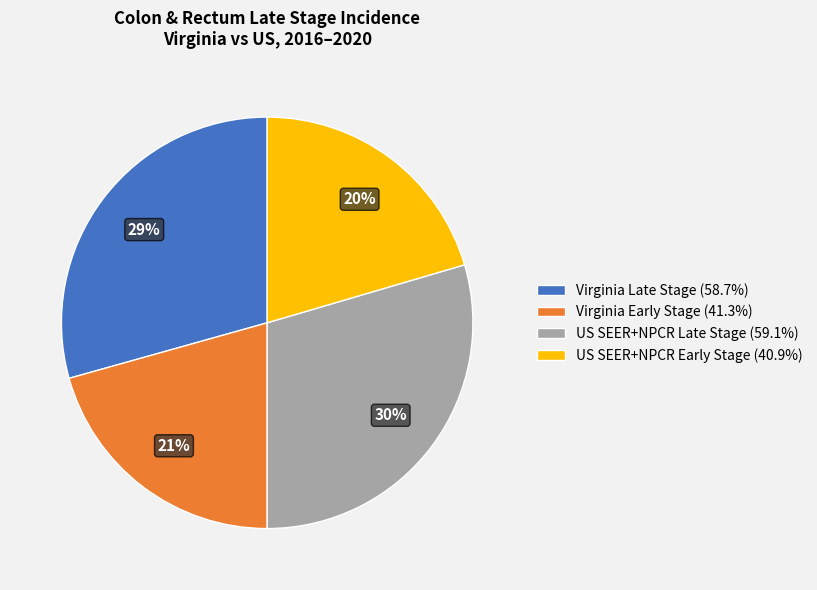

Is there a majority slice in this chart?

No